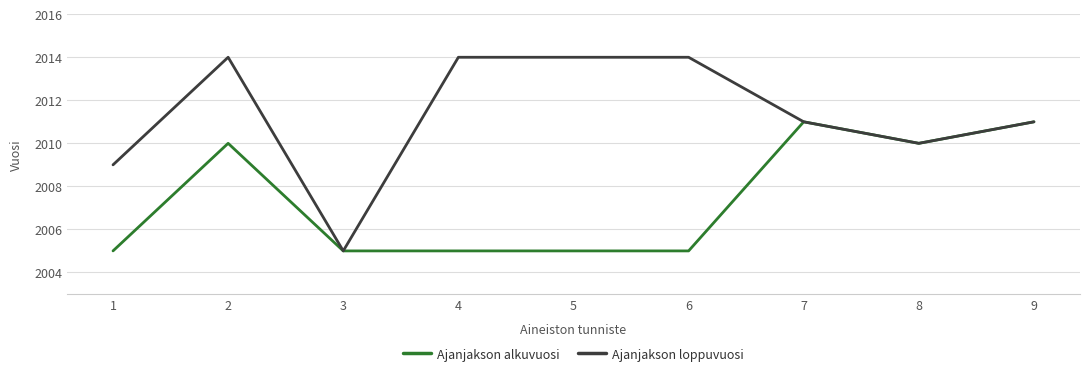

The value of Ajanjakson alkuvuosi at 7 is 2011. True or false?

True